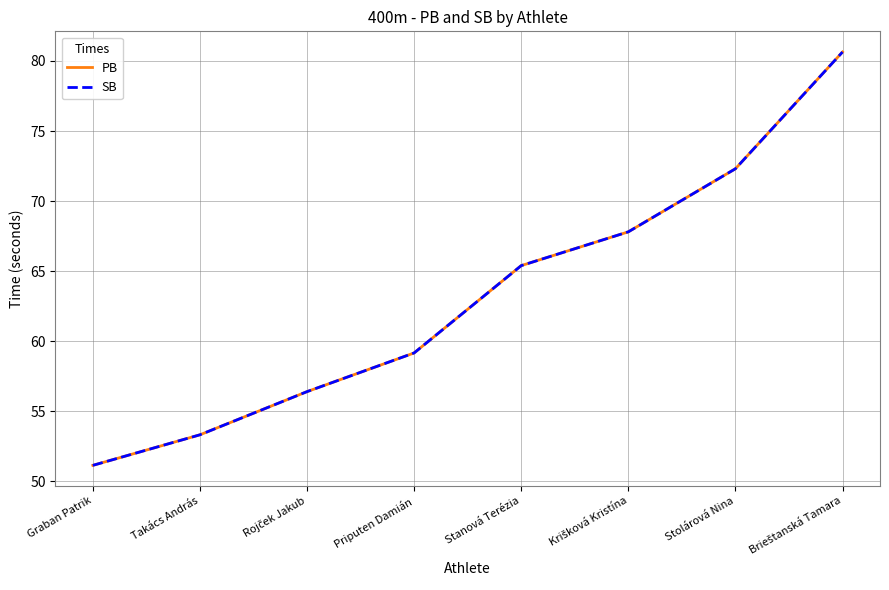

True or false: PB has a value of 18.7 at Stolárová Nina.

False